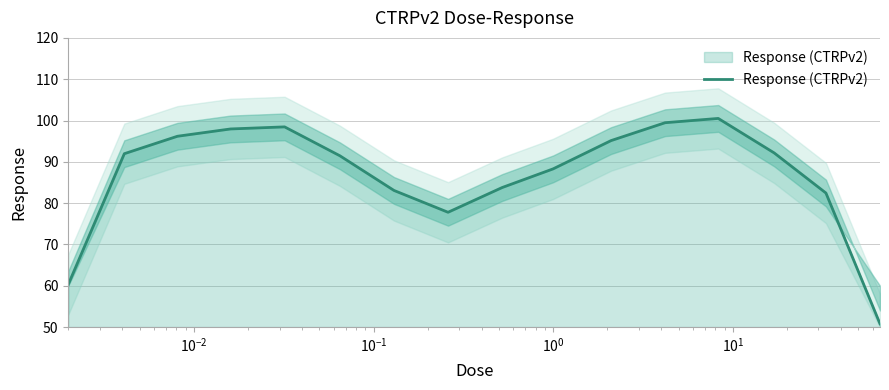

What is the lowest value of the Response (CTRPv2) series?

50.8